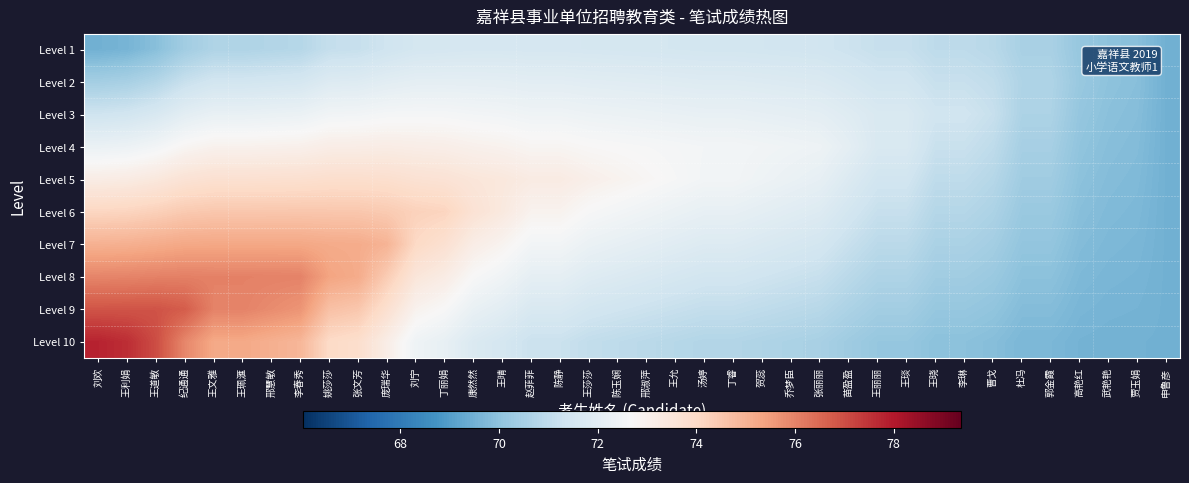

At how many categories does at least one series exceed 69?

38